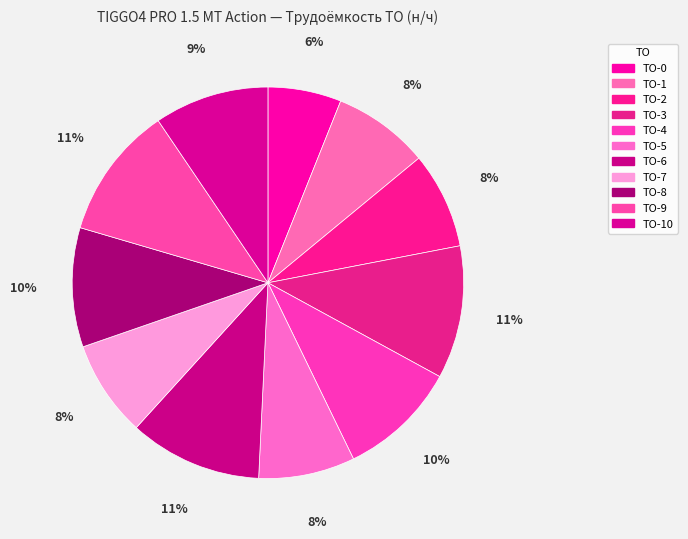

Count the number of slices in the pie.

11